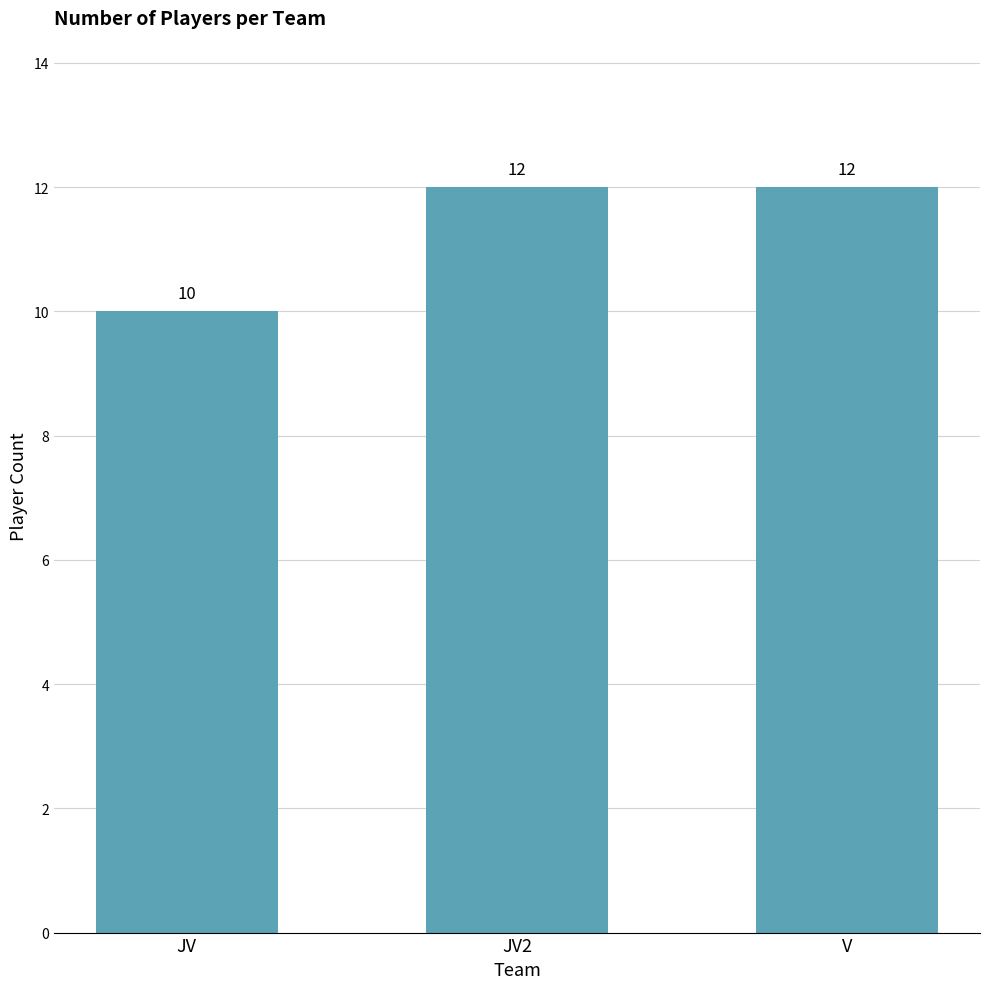

Does the chart contain stacked bars?

No